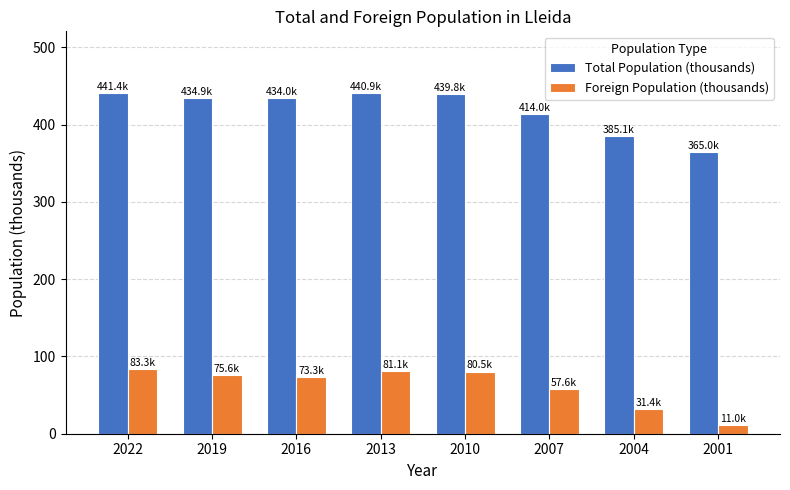

The Foreign Population (thousands) series shows 73.3 at 2016. True or false?

True